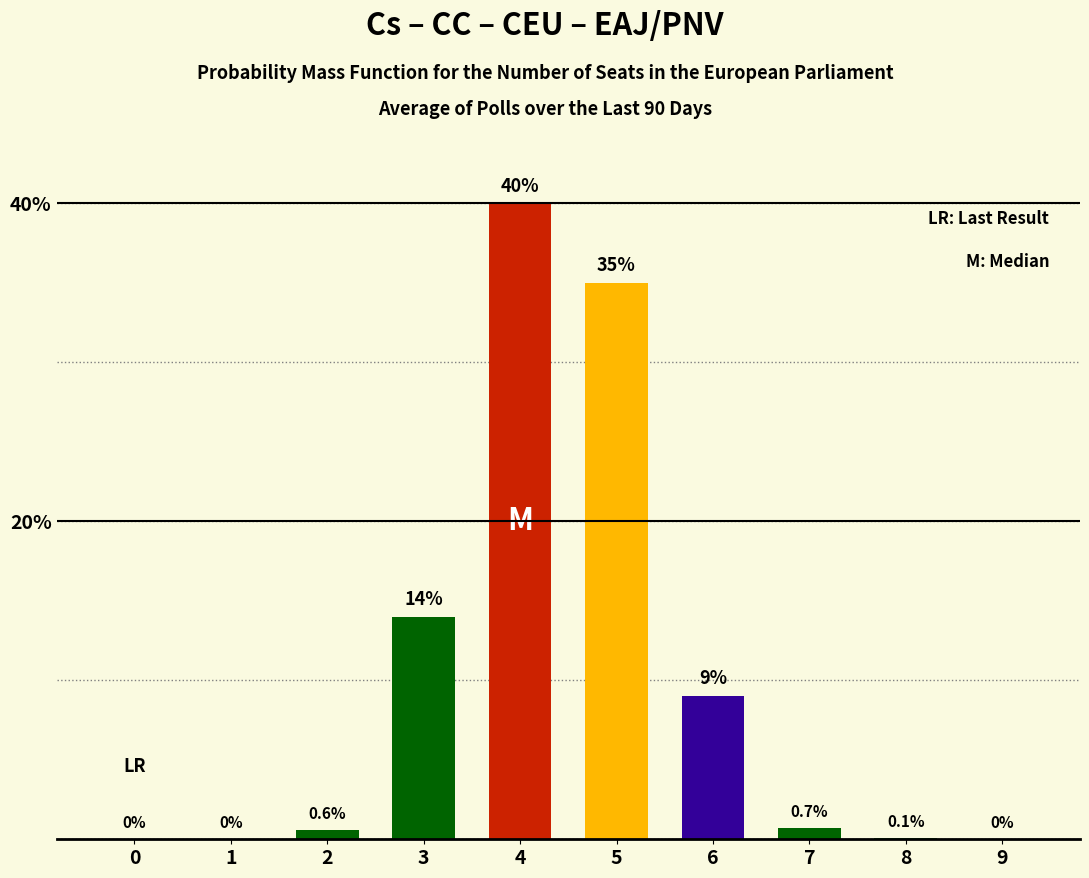

True or false: the data shows 56.9 at 5.

False